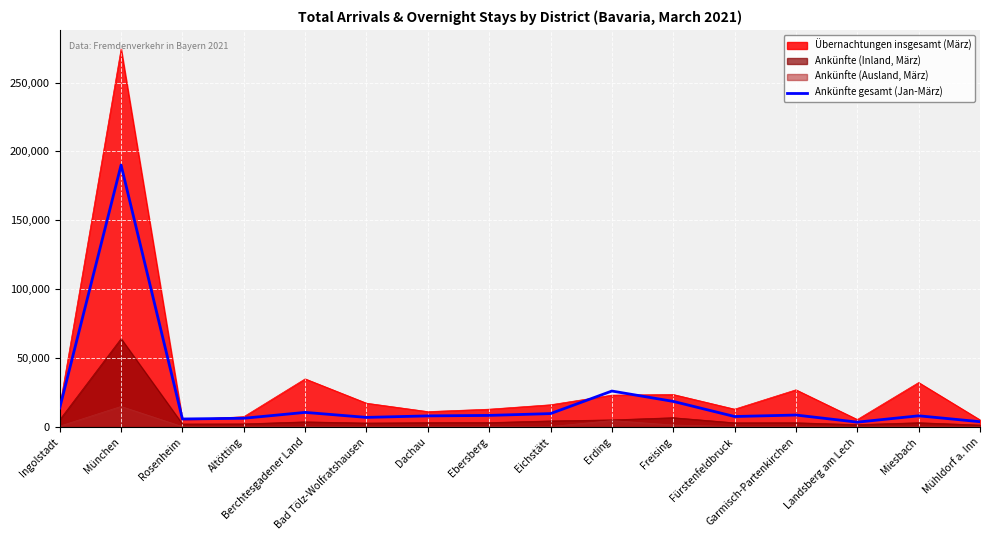

True or false: the data has more than 2 interior local peaks.

True